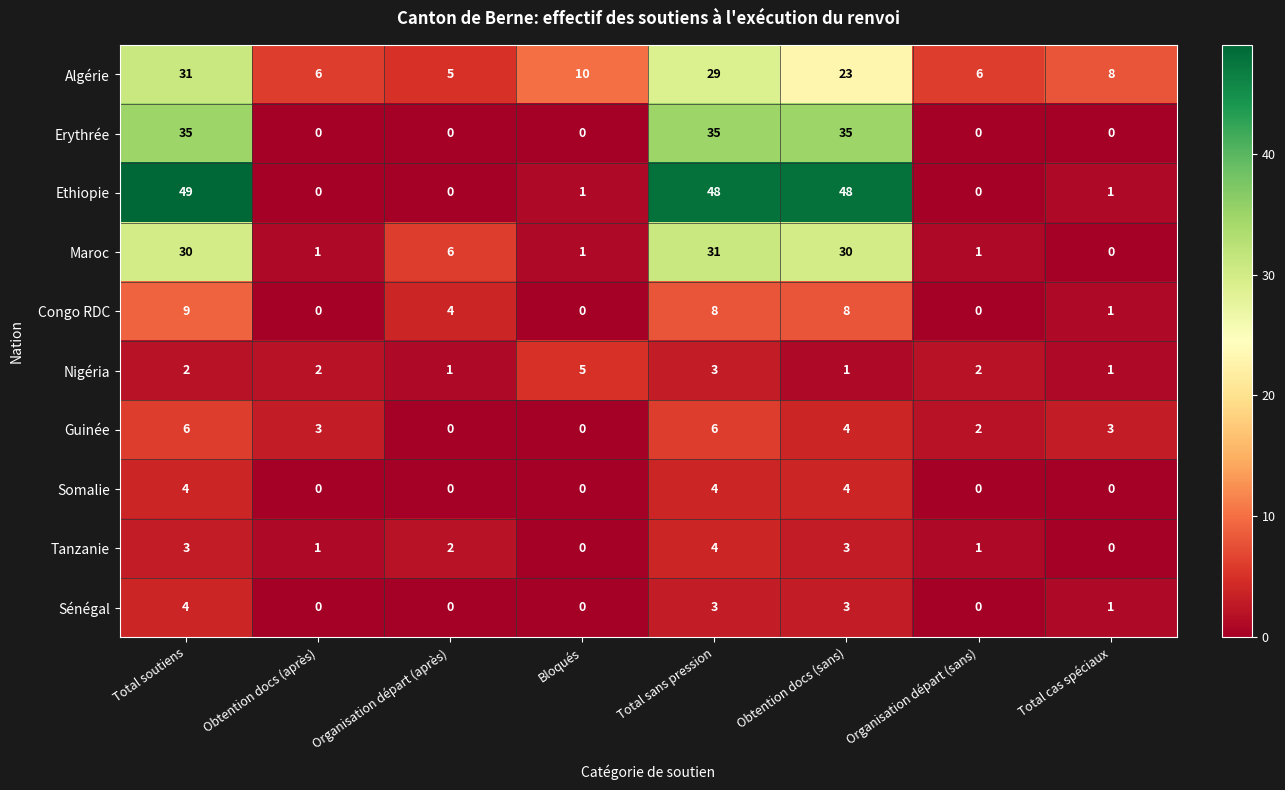

How many positive values does the Ethiopie series have?

5